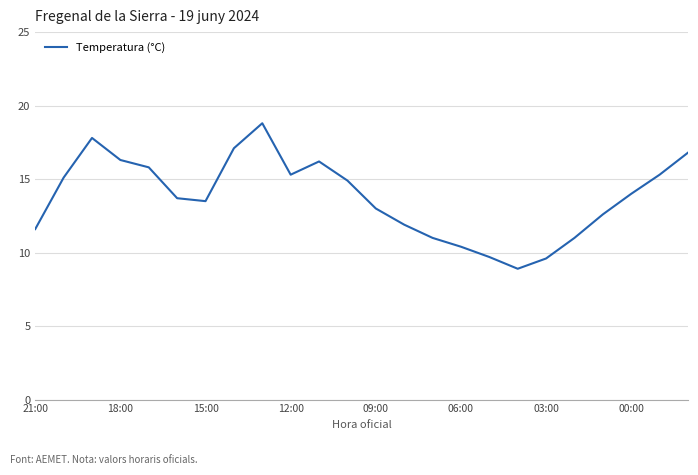

Does the chart have visible grid lines?

Yes